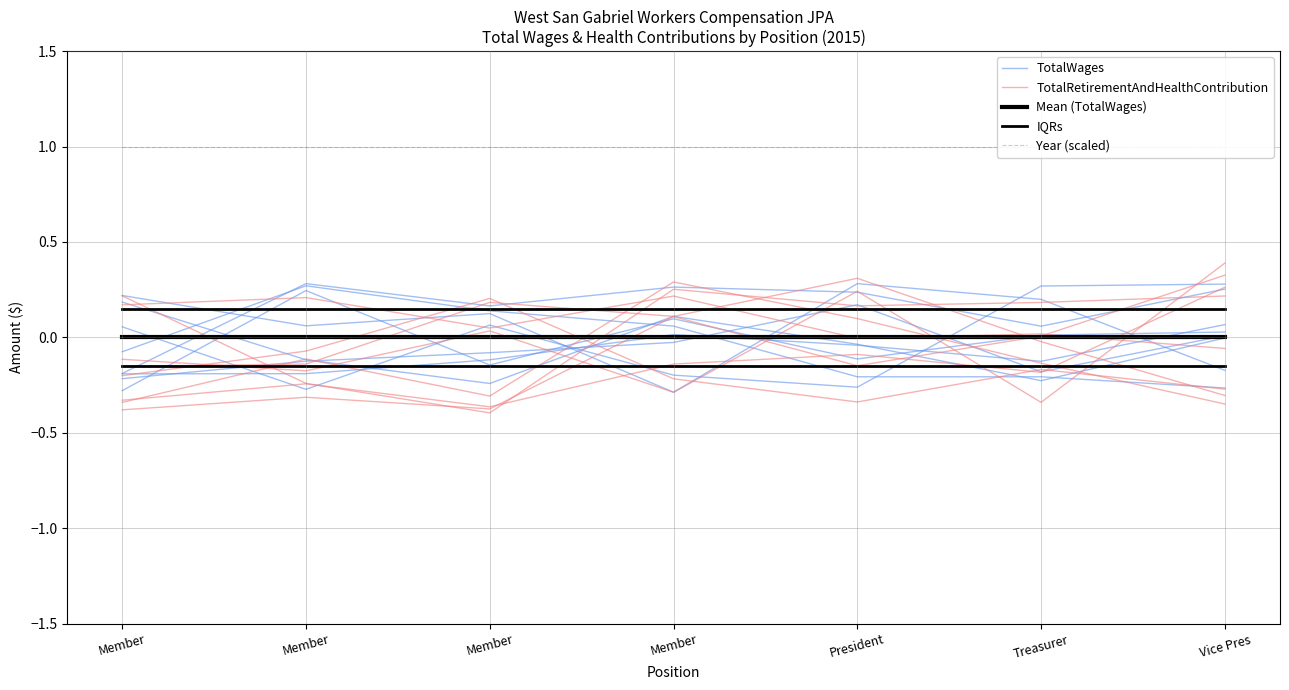

Which has a higher value, President or Vice Pres?

President